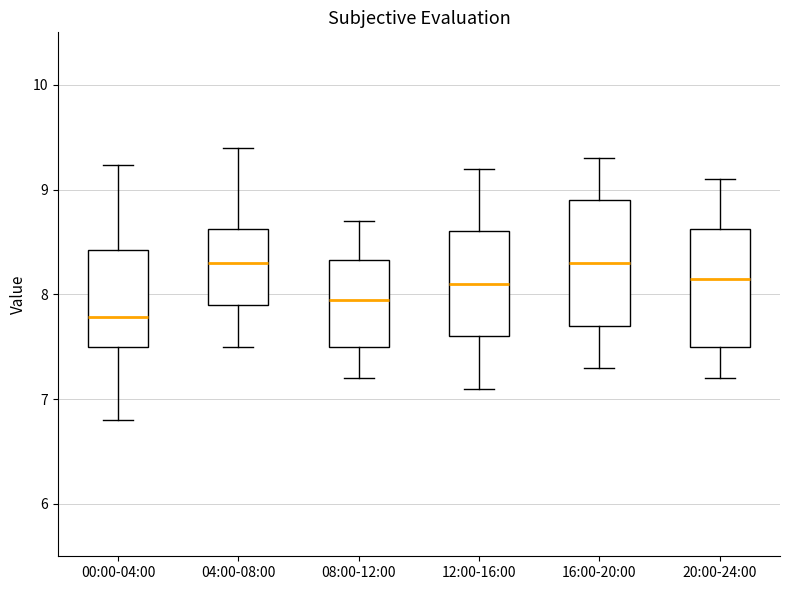

Where is the upper edge of the box for 00:00-04:00 on the y-axis? The values are not printed on the chart, so give them approximately, as read against the axis.

8.4